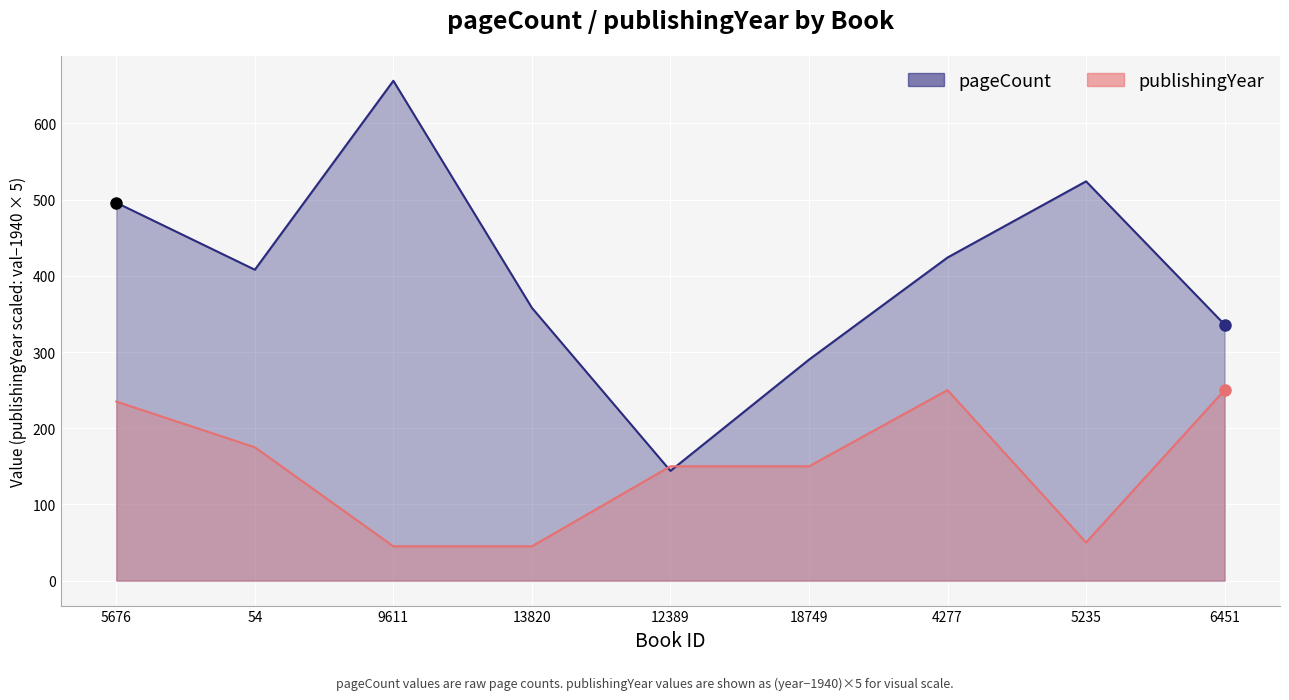

Which label corresponds to the largest value in the chart?

9611